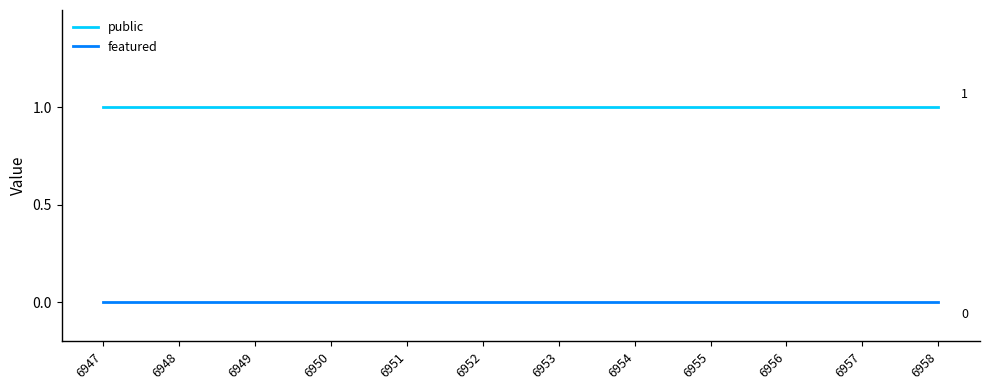

True or false: featured and public intersect in this chart.

False